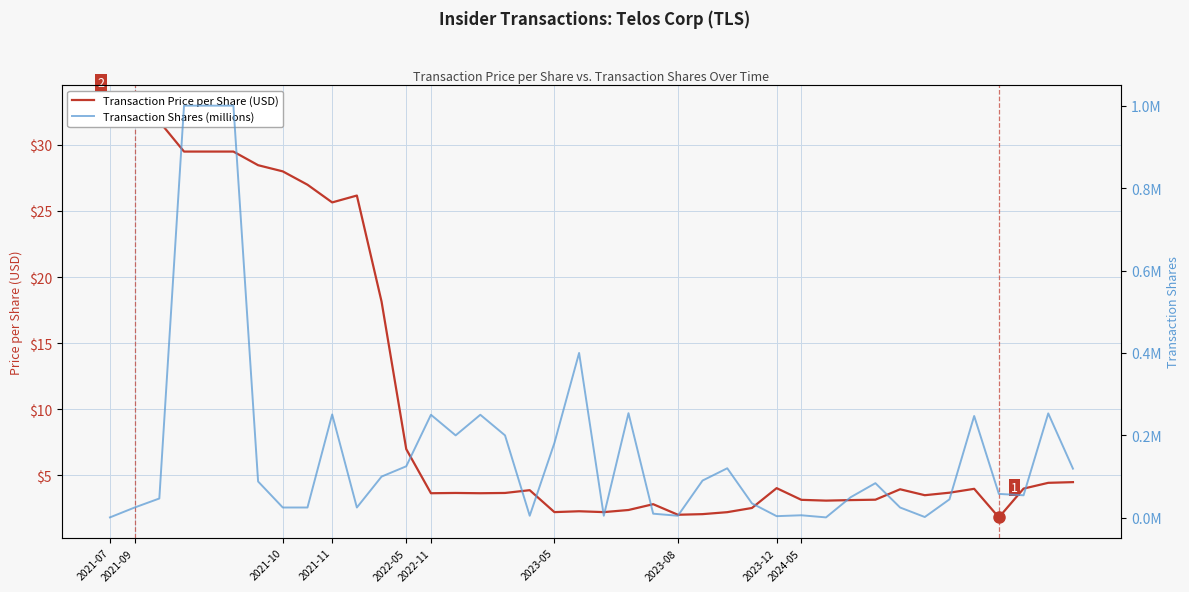

At 2022-05, list the series in order from smallest to largest.

Transaction Shares (millions), Transaction Price per Share (USD)